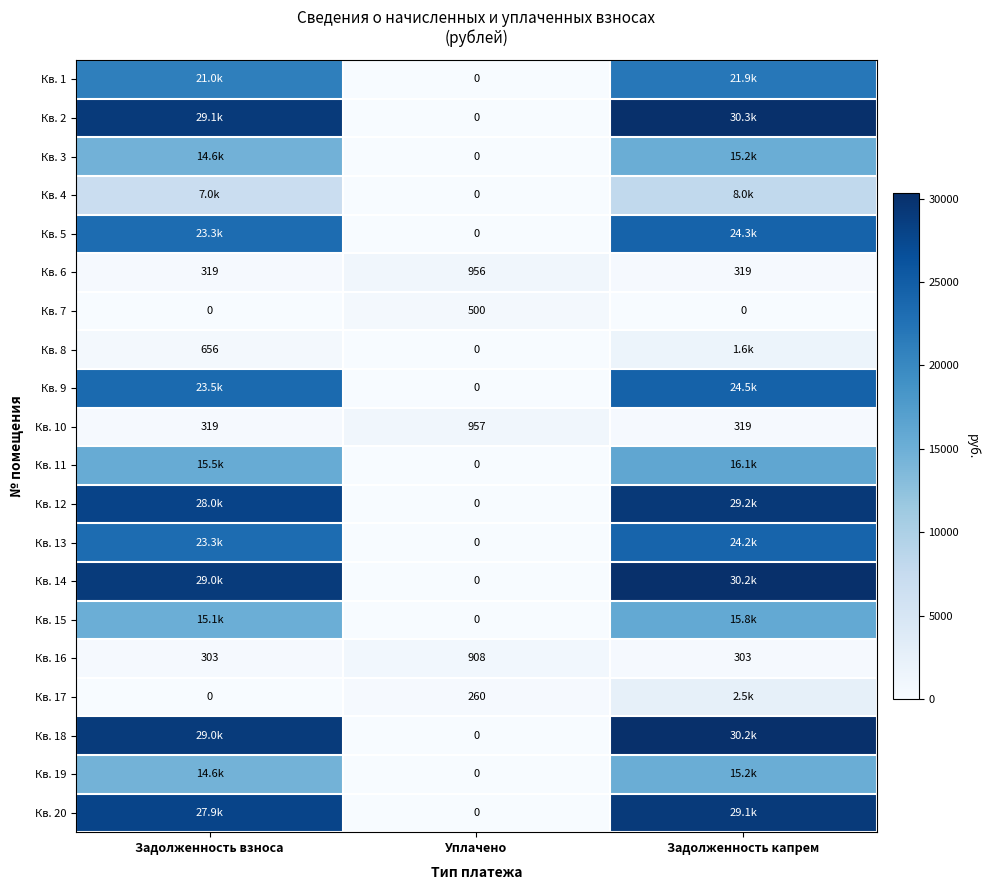

What is the sum of all Кв. 17 values?

2809.0